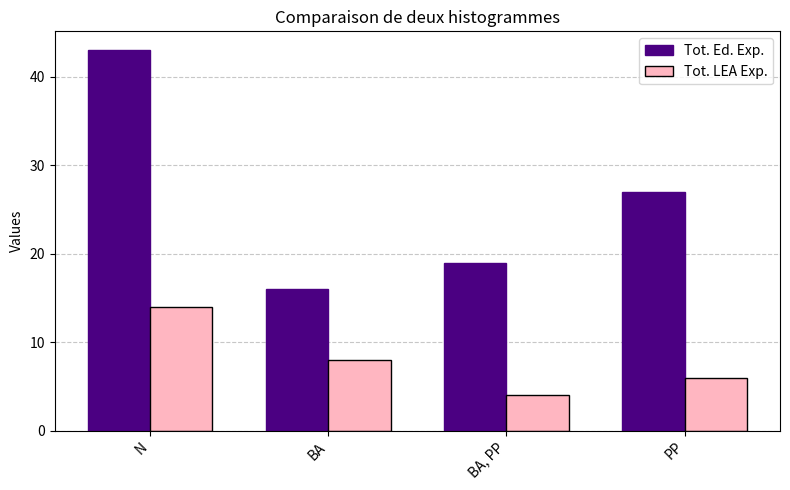

How many data points in Tot. LEA Exp. are less than 8?

2